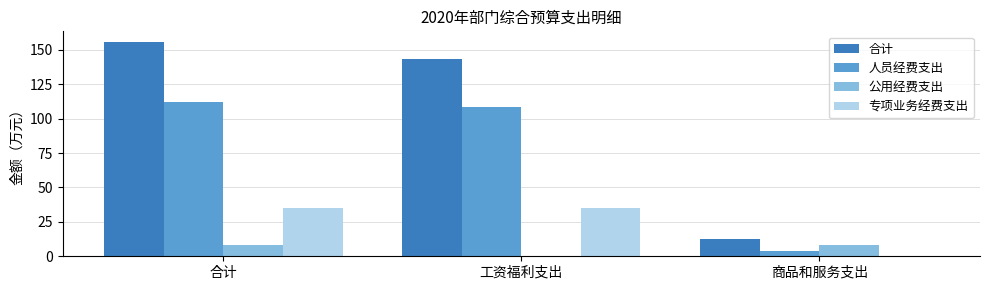

How many 专项业务经费支出 values are between 0 and 35?

3